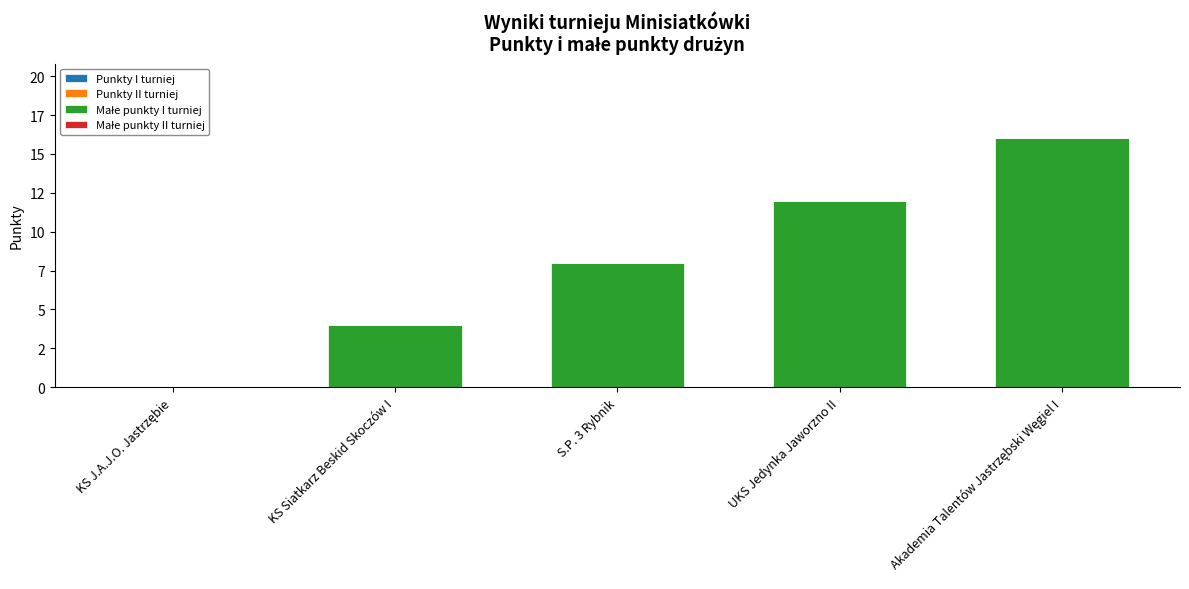

Are the bars horizontal?

No